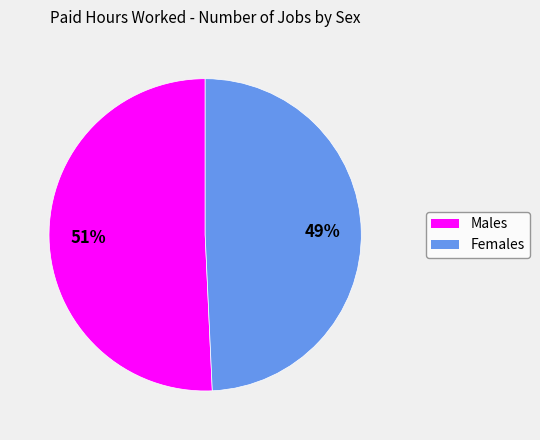

To the nearest percent, what is the average slice percentage?

50%